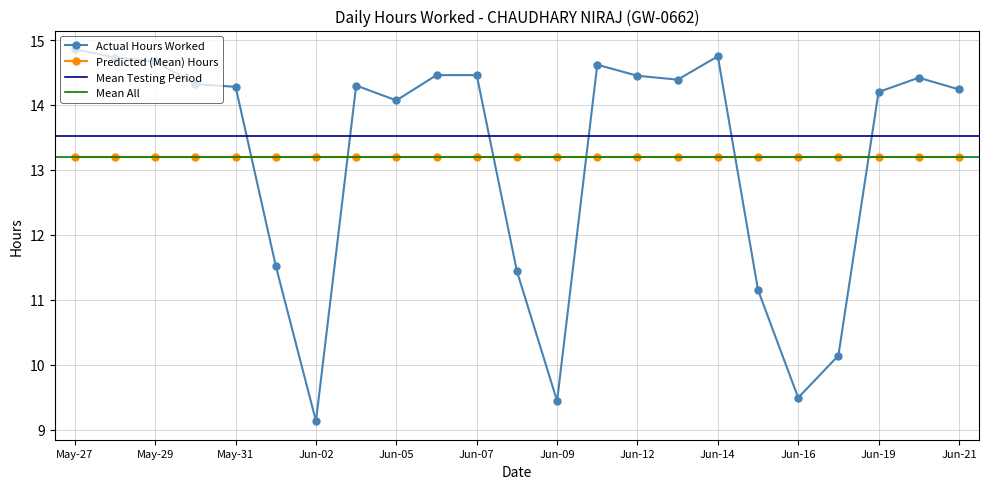

What is the value of the 13th point from the left?

9.4